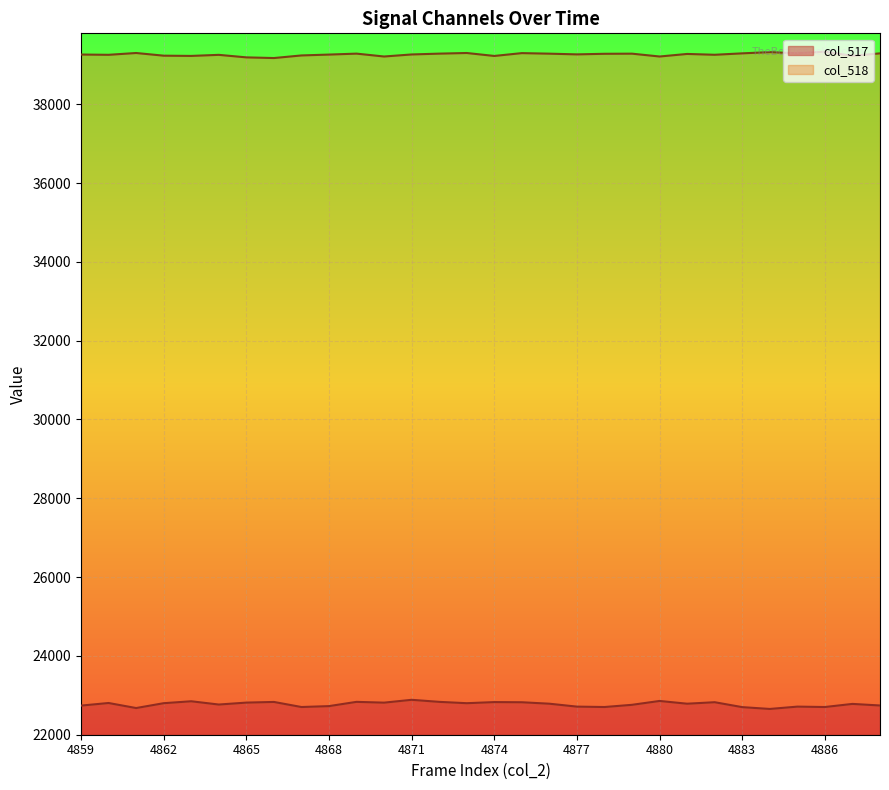

What is the sum of the col_518 values at 4868 and 4869?

78546